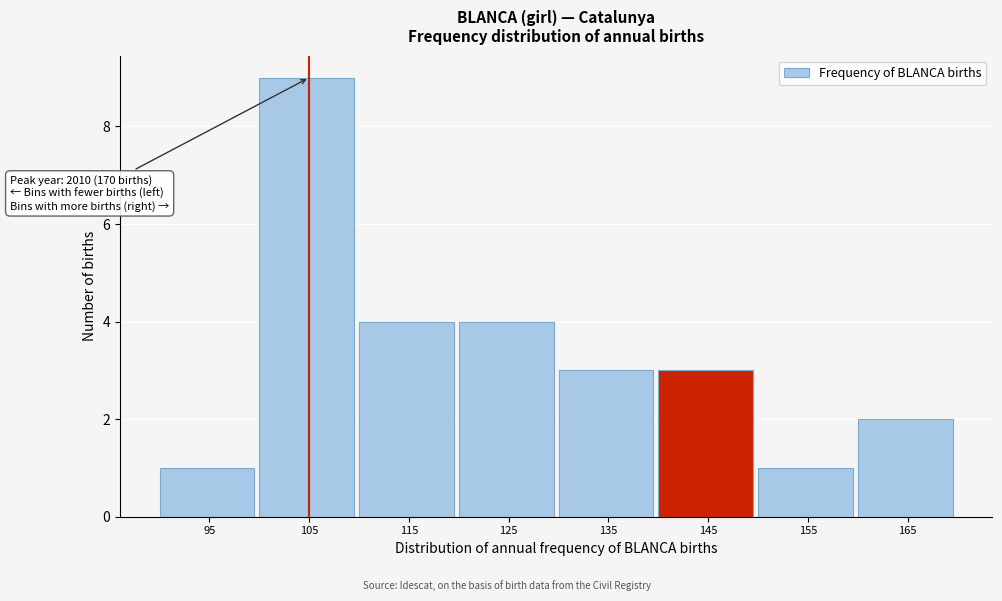

Reading right to left, what are all the values shown in this chart?

2	1	3	3	4	4	9	1